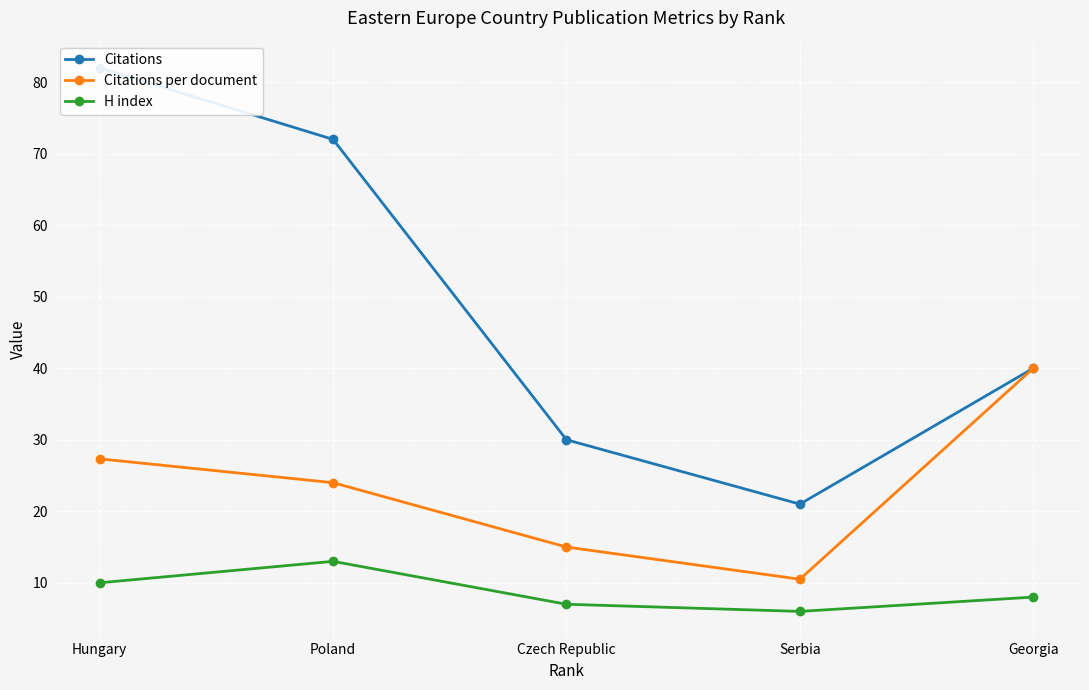

List the series in order of their overall mean, highest first.

Citations, Citations per document, H index